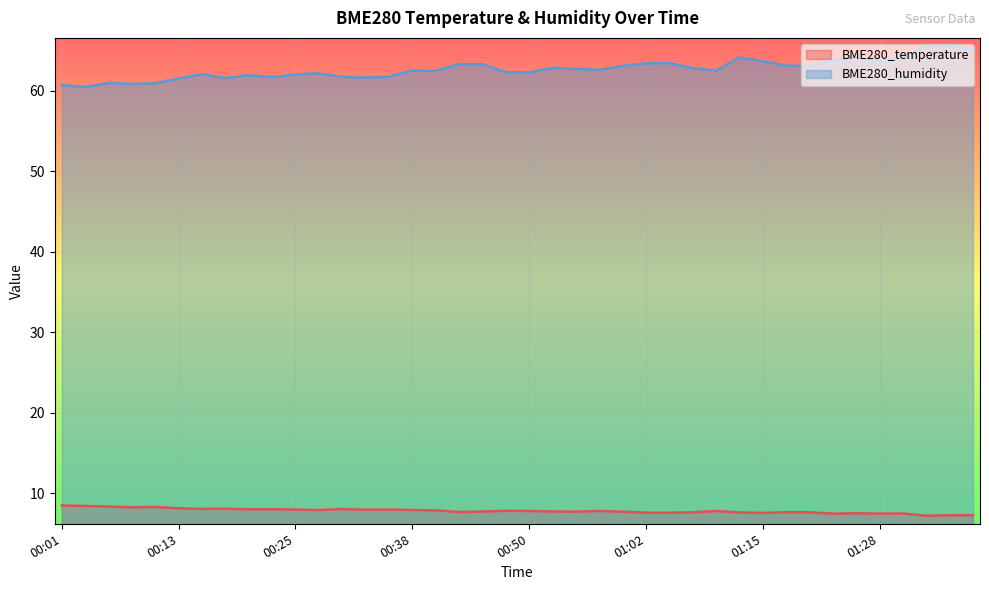

What is the sum of all BME280_temperature values?

313.0